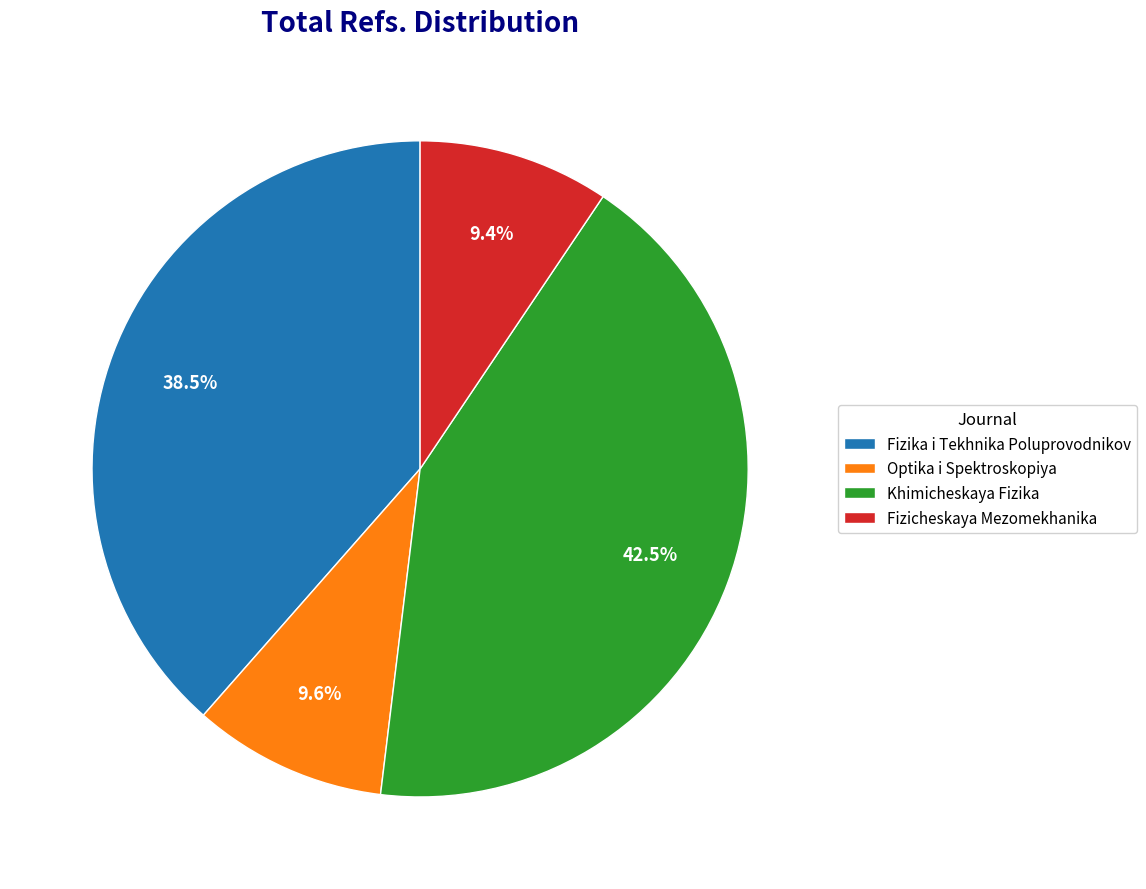

Which slice is the largest?

Khimicheskaya Fizika